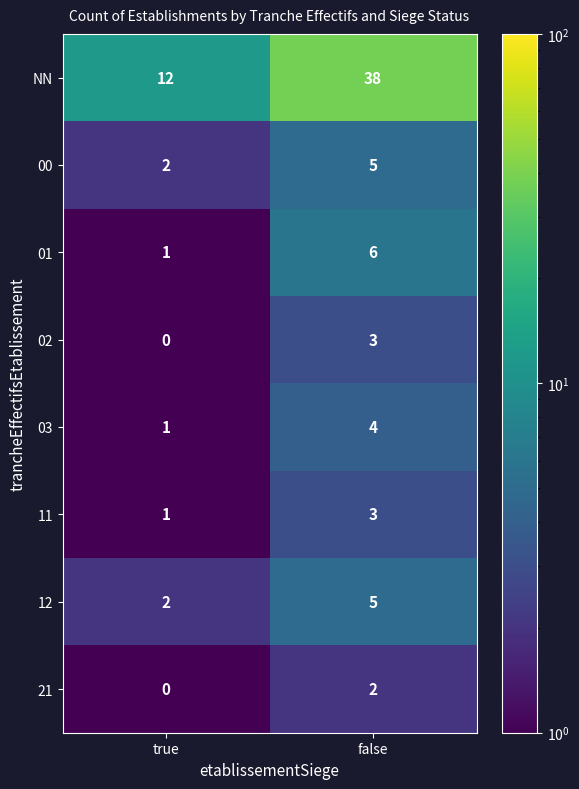

What value does the 11 series have at false?

3